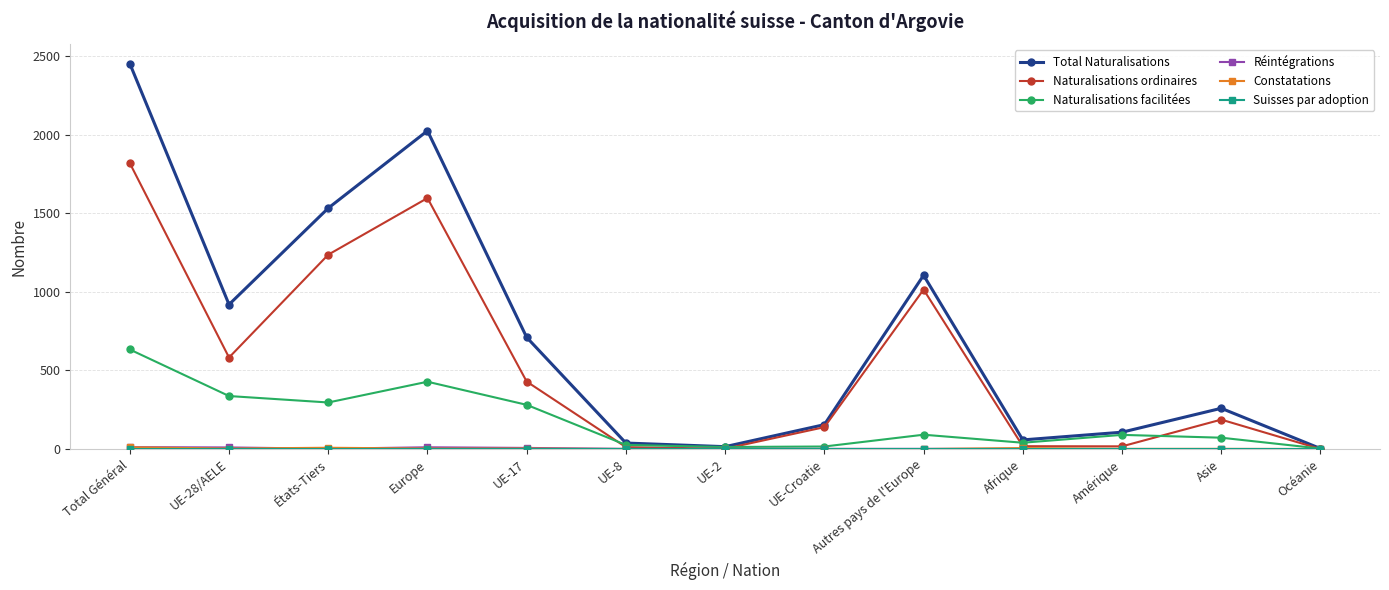

Which label corresponds to the largest value in the chart?

Total Général